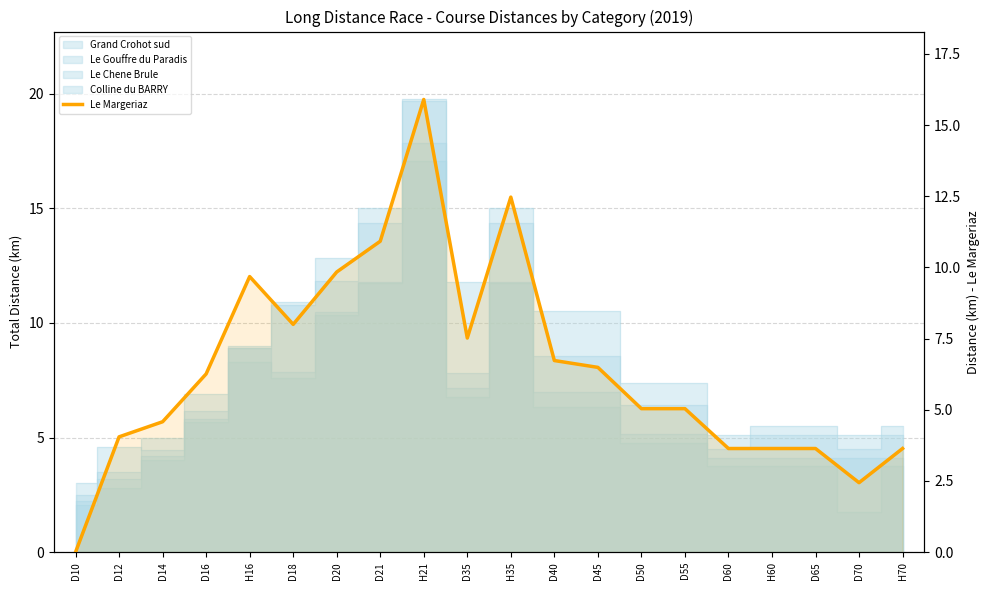

What is the maximum value shown in the chart?

15.9